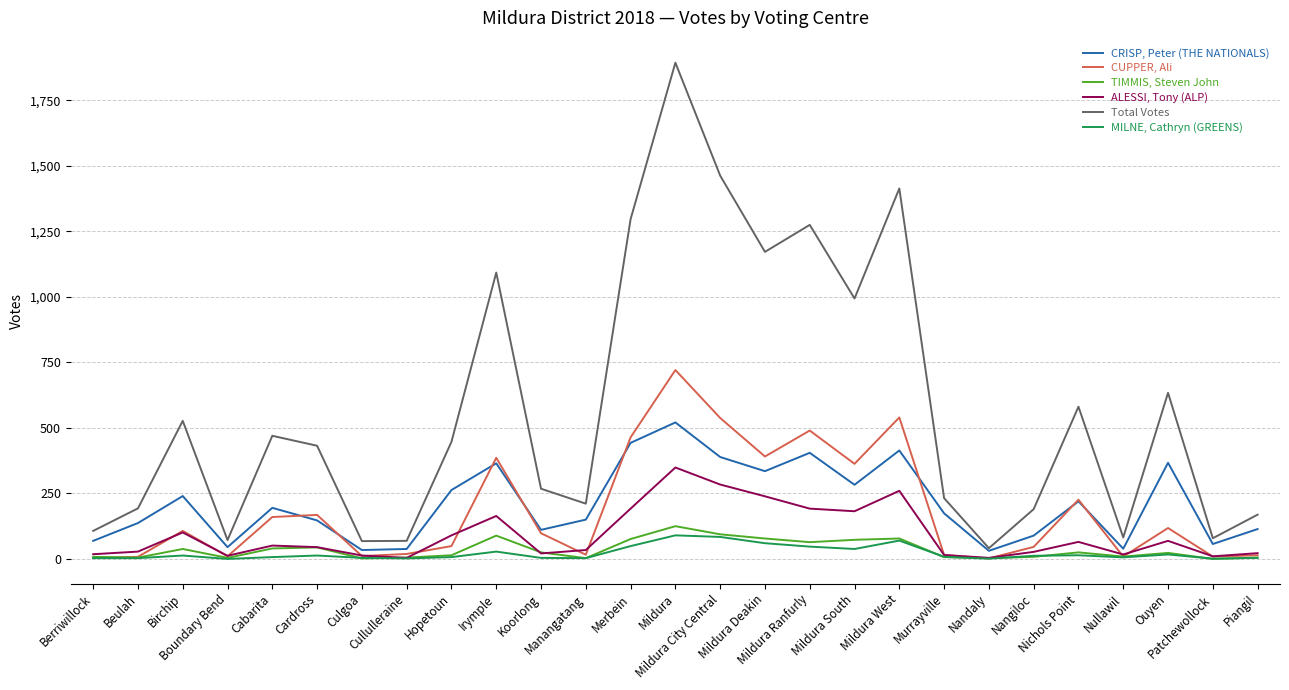

What is the total value across all series at Berriwillock?

209